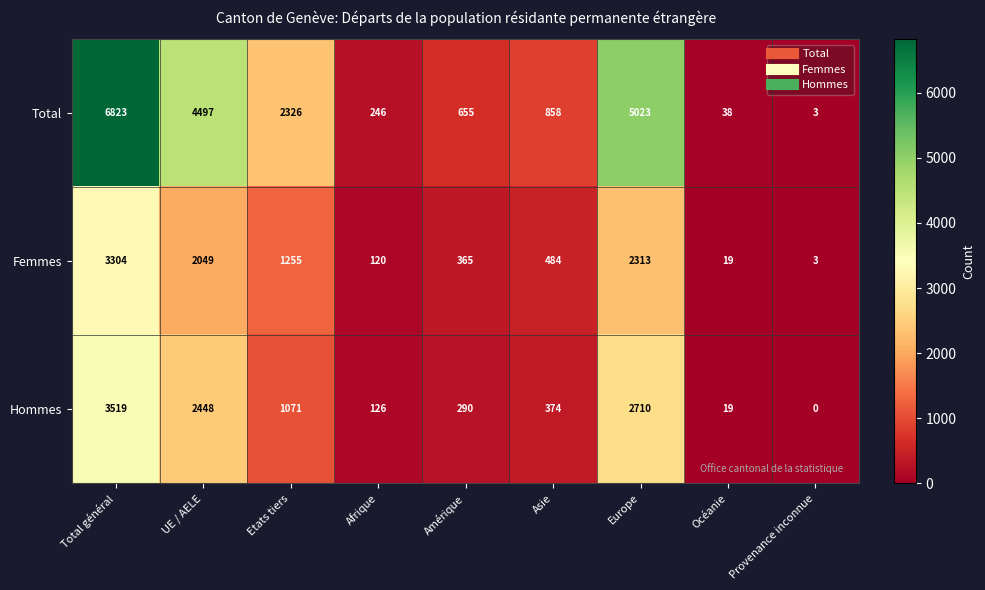

Count the number of data series in this chart.

3